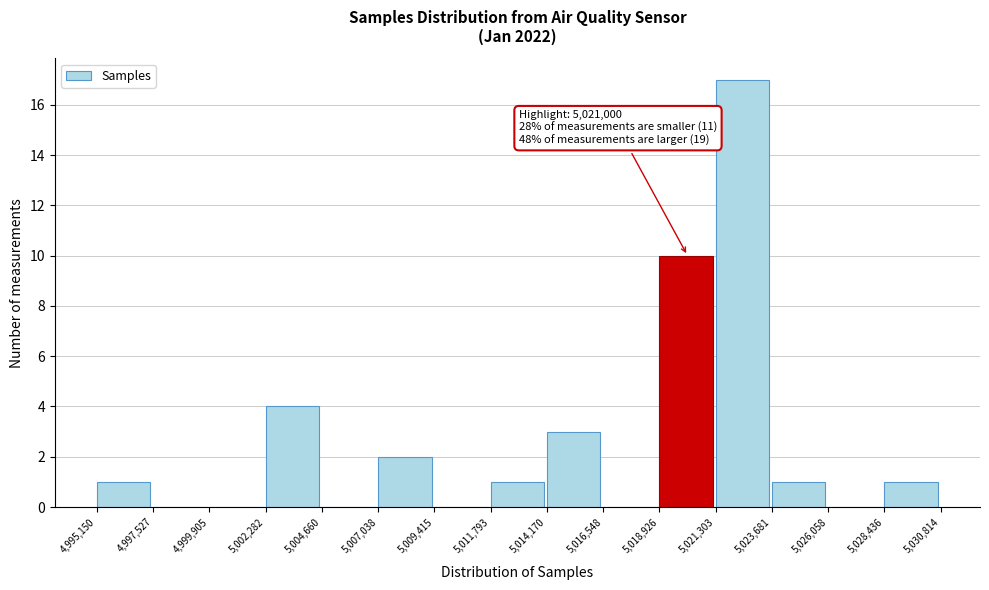

Over which range of the x-axis is the bar tallest?

5,021,303 to 5,023,681